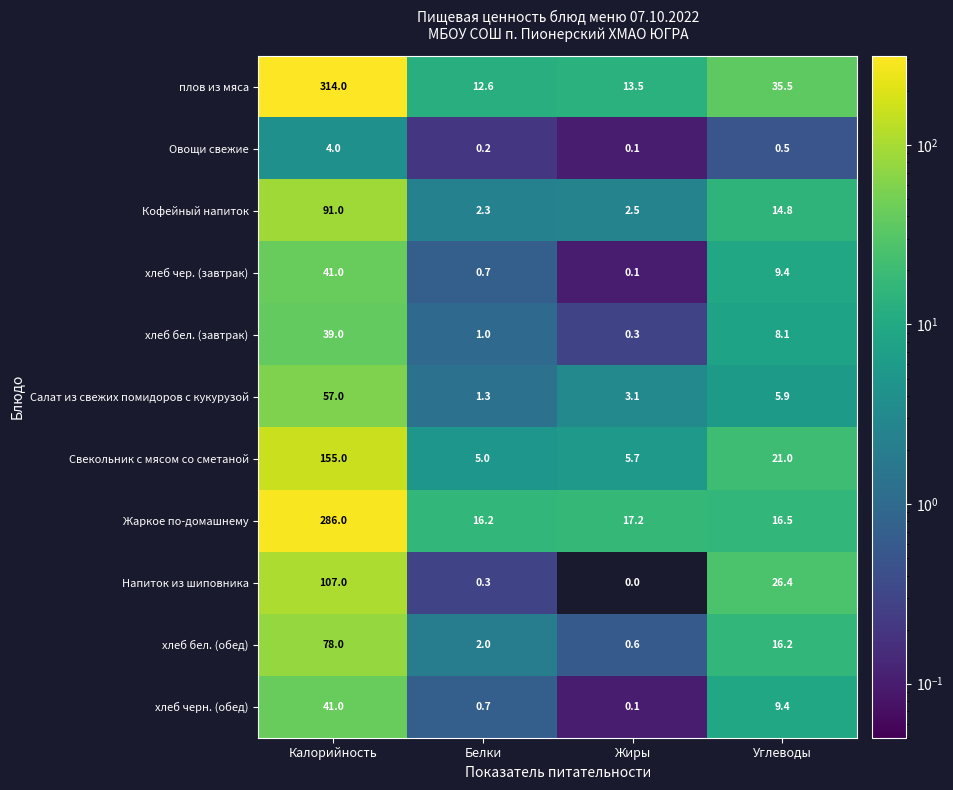

True or false: Кофейный напиток has a value of 3.8 at Жиры.

False